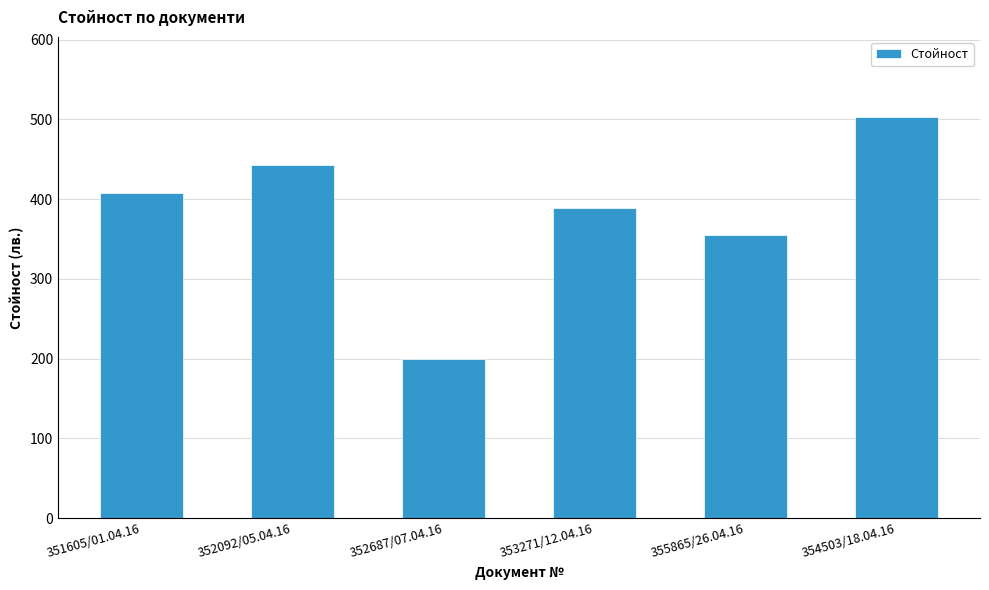

Which label corresponds to the largest value in the chart?

354503/18.04.16